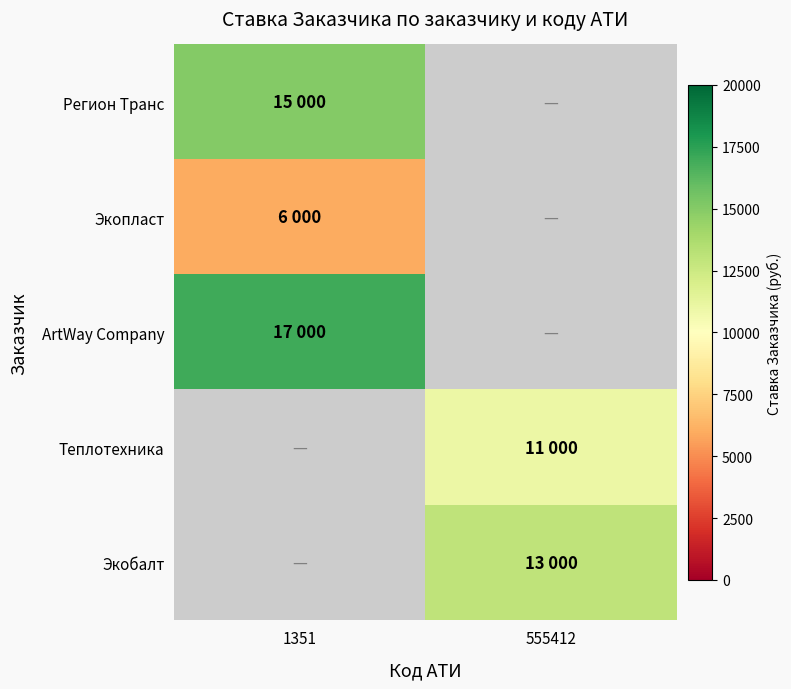

How many distinct data groups are displayed?

5